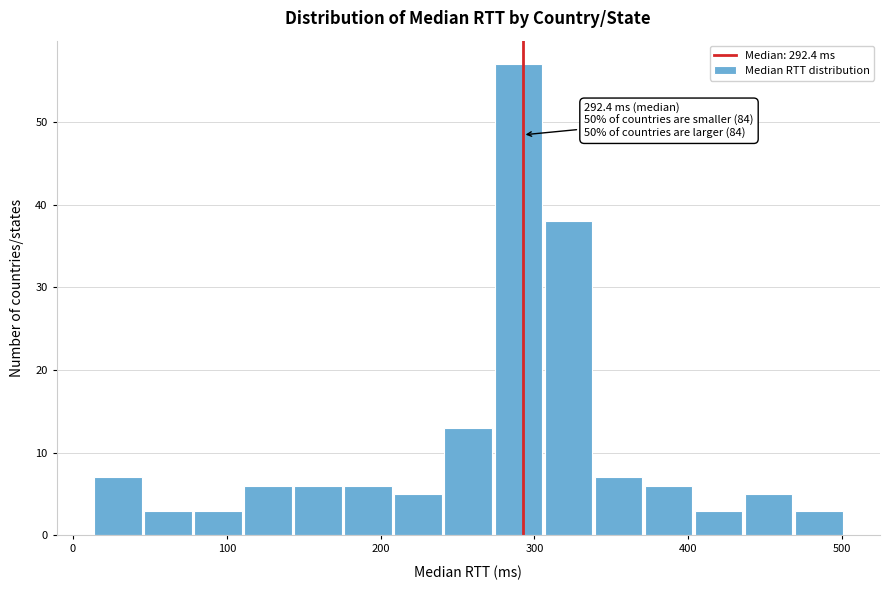

Around what value on the x-axis is the tallest bar? Give the approximate position of its centre, as read against the axis.

290